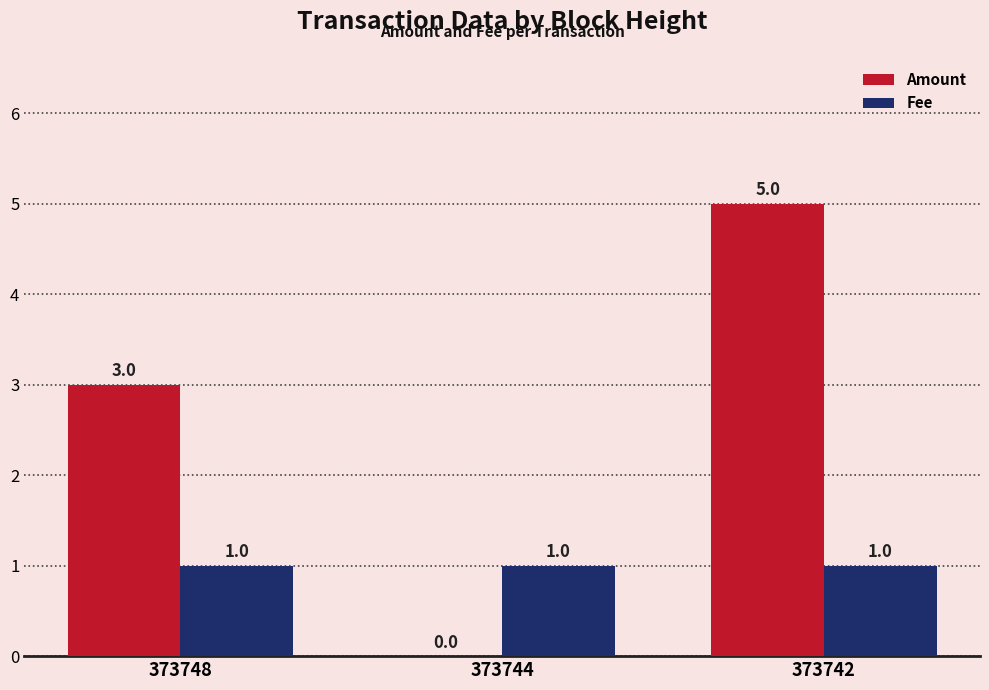

At which category is the sum across all series the highest?

373742